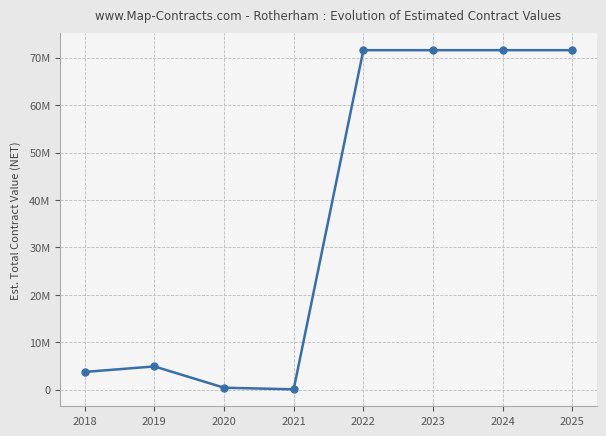

True or false: the data shows 102063776.8 at 2022.

False